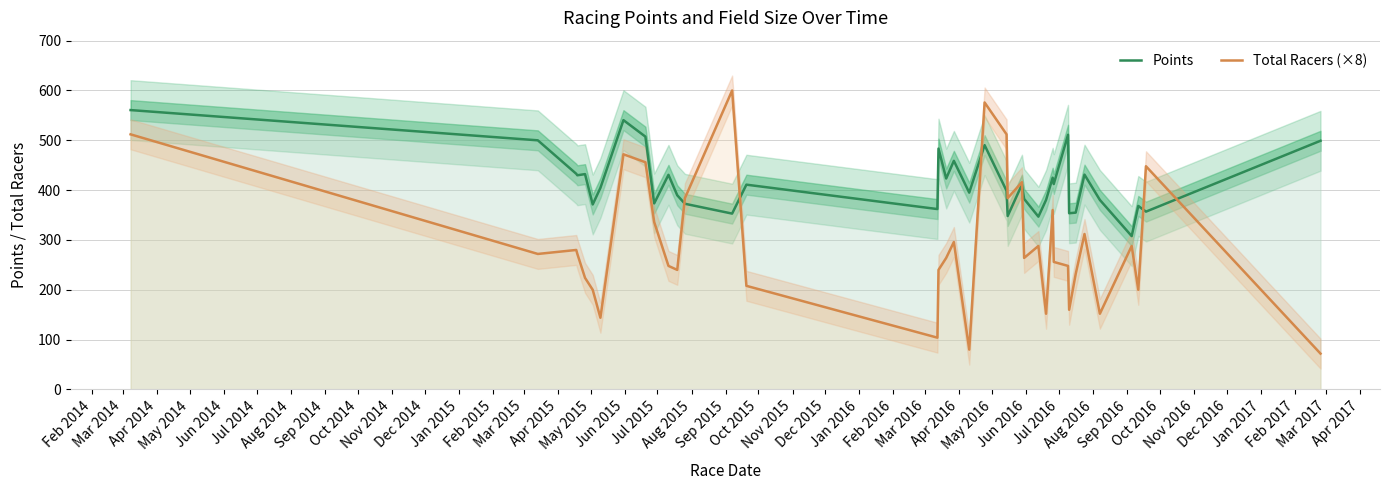

What is the minimum value for Points?

307.8